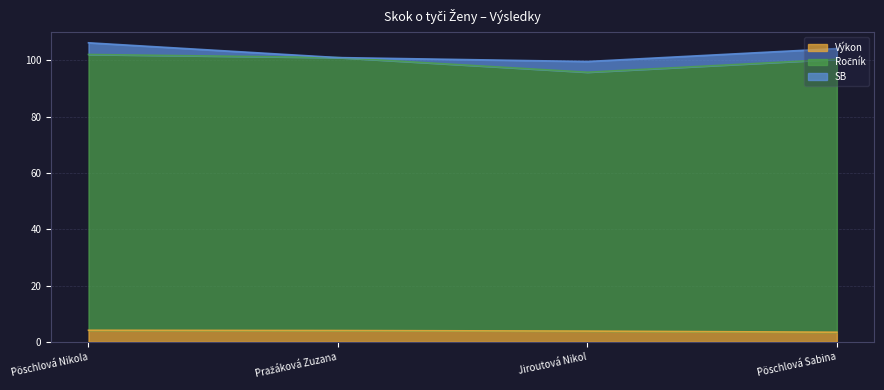

Which series has the widest spread of values?

Ročník